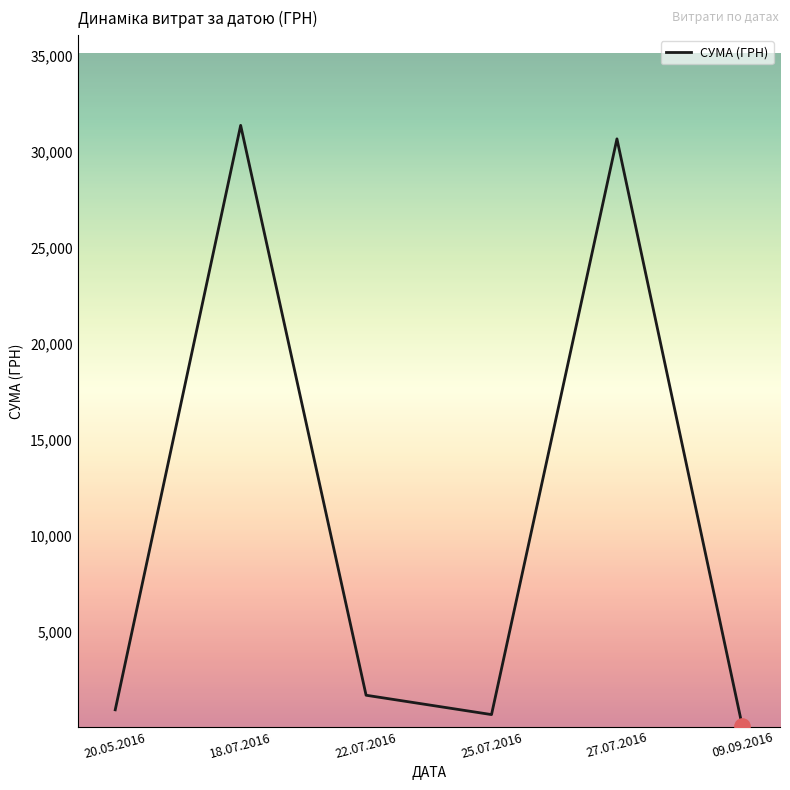

What is the difference between the values at 27.07.2016 and 09.09.2016?

30556.5